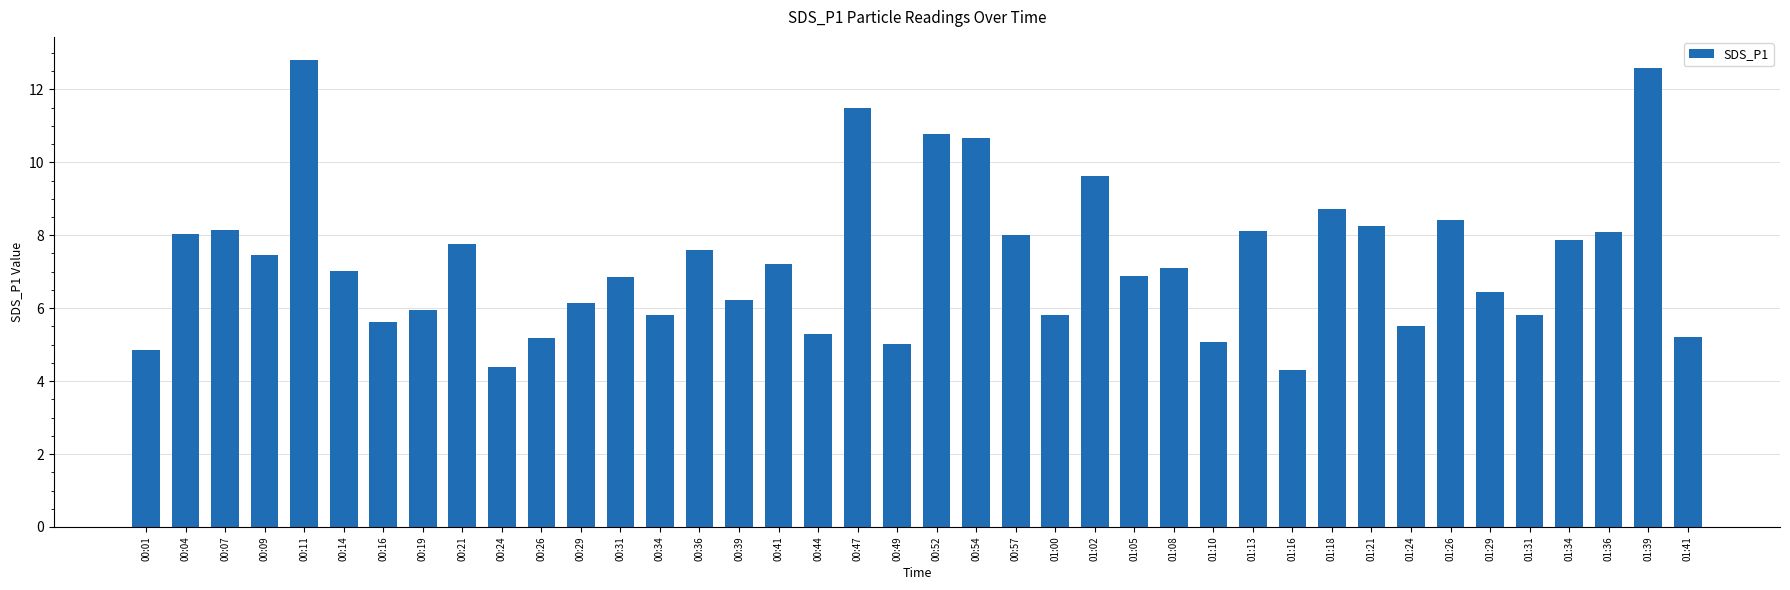

What is the difference between the maximum and minimum values?

8.5